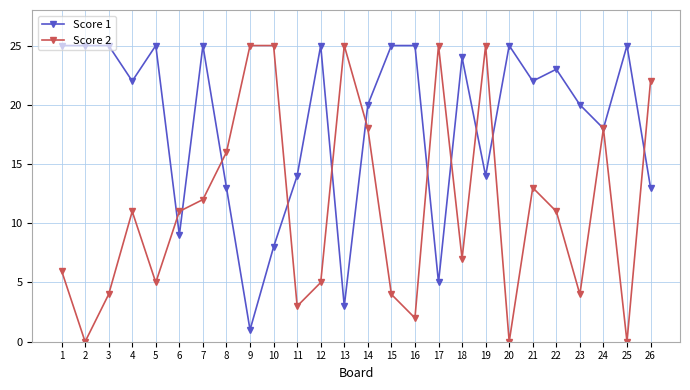

What is the total value across all series at 1?

31